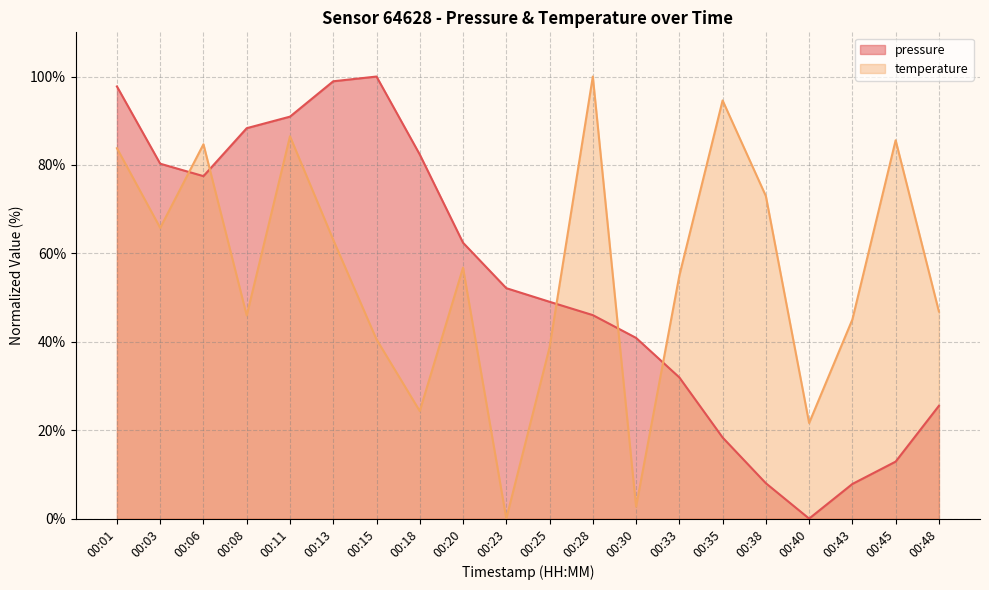

The value of pressure at 00:40 is 62.7. True or false?

False